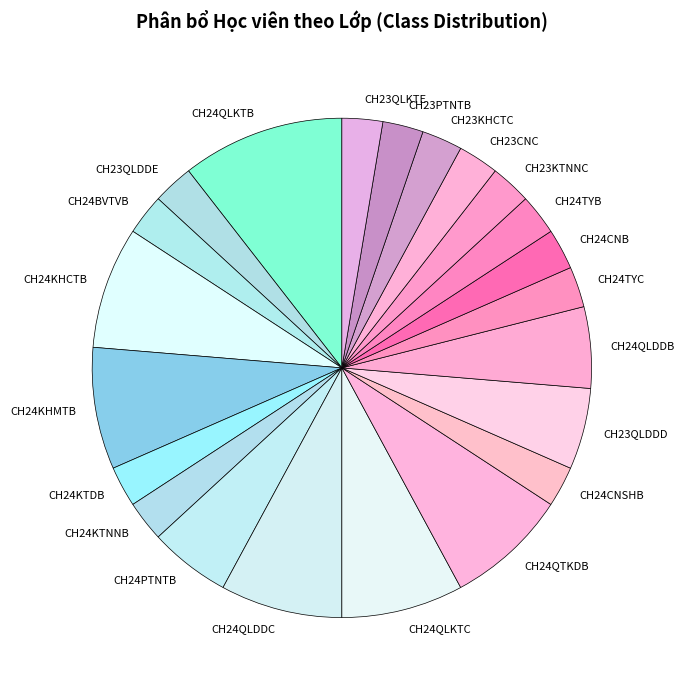

Does CH24PTNTB account for over 50% of the chart?

No